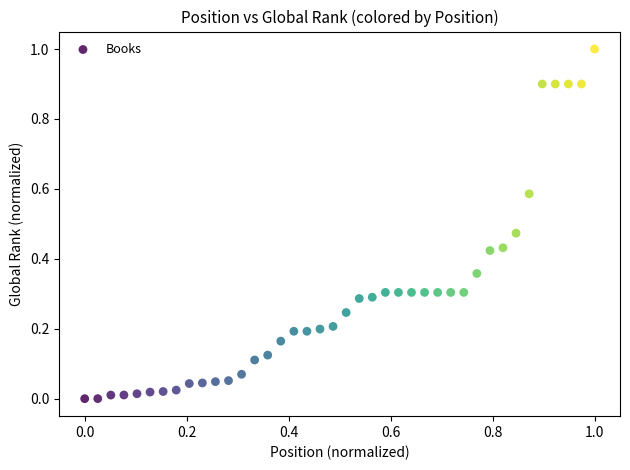

What is the range of X values (max minus min)?

1.0